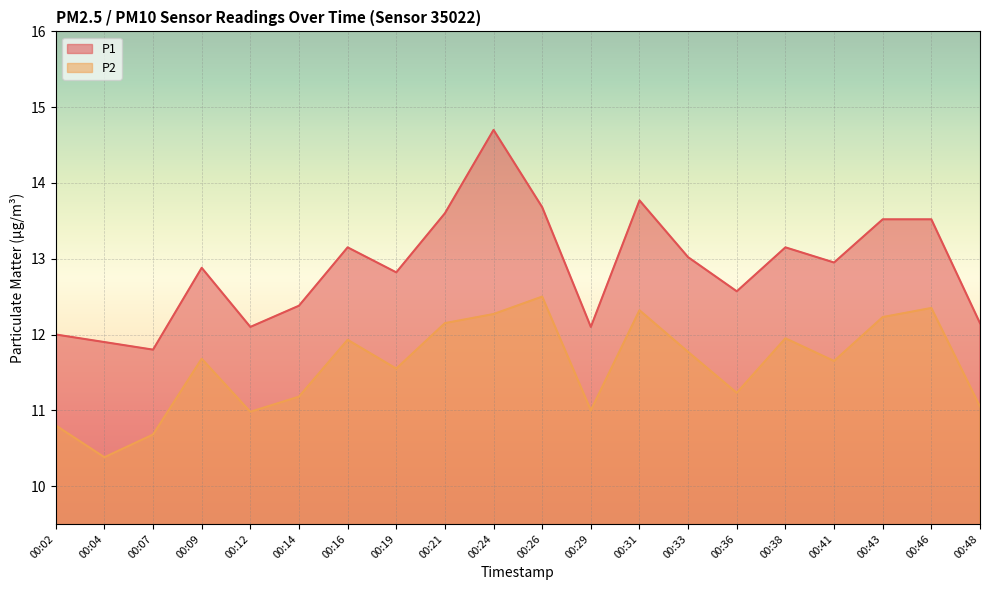

List the series in order of their overall mean, highest first.

P1, P2